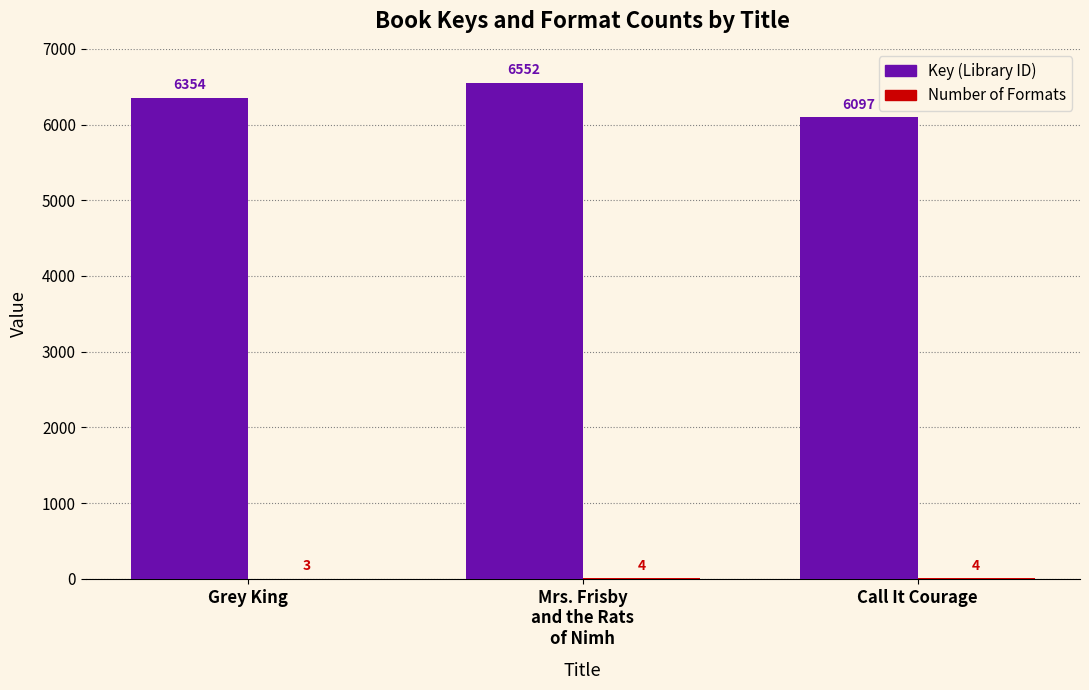

True or false: Key (Library ID) has a value of 6097 at Call It Courage.

True